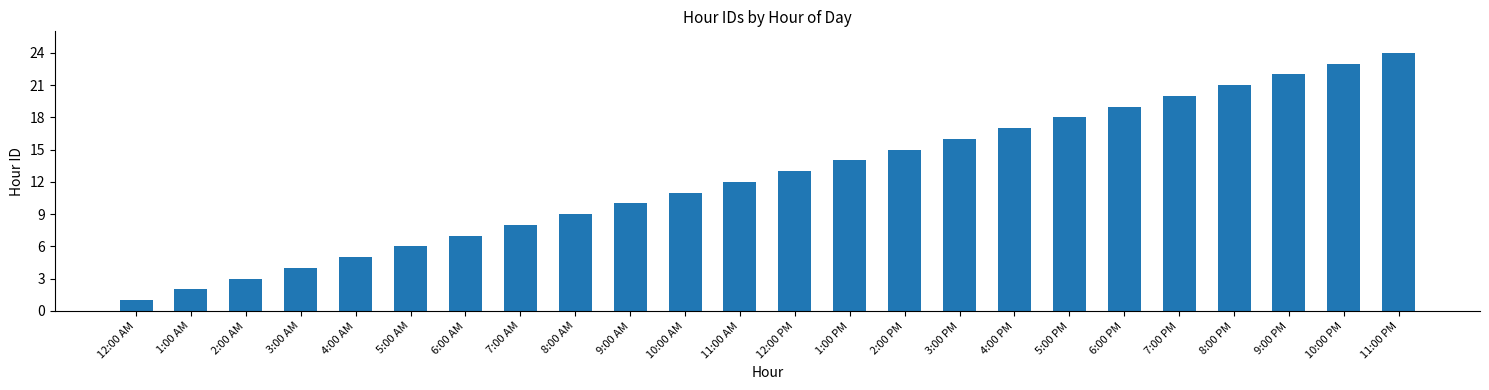

How many bars are there in total?

24